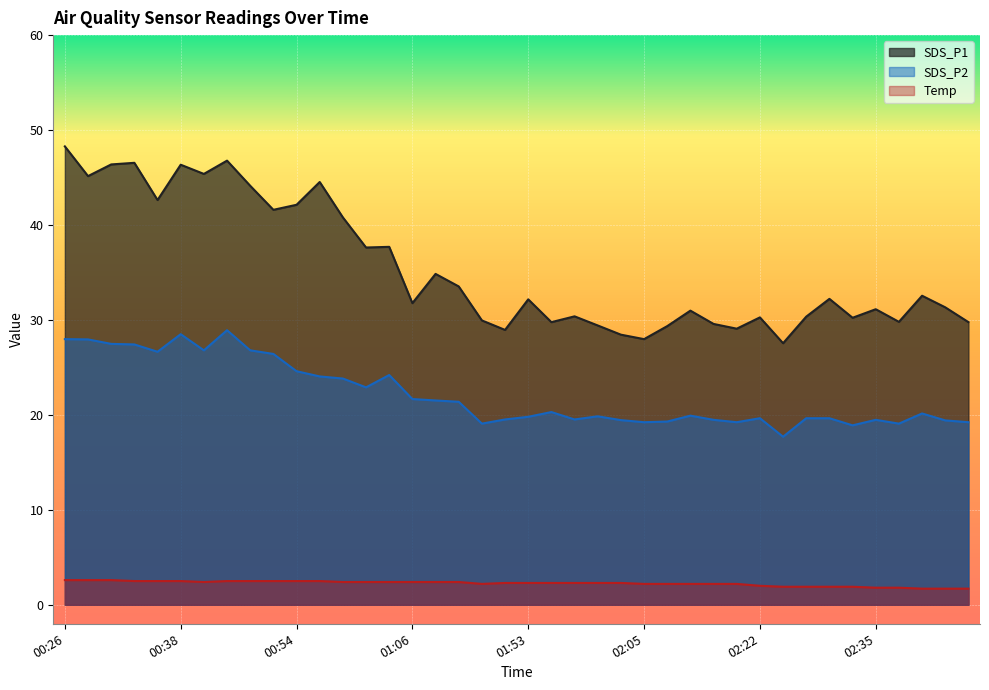

True or false: SDS_P2 and SDS_P1 cross at least once.

False